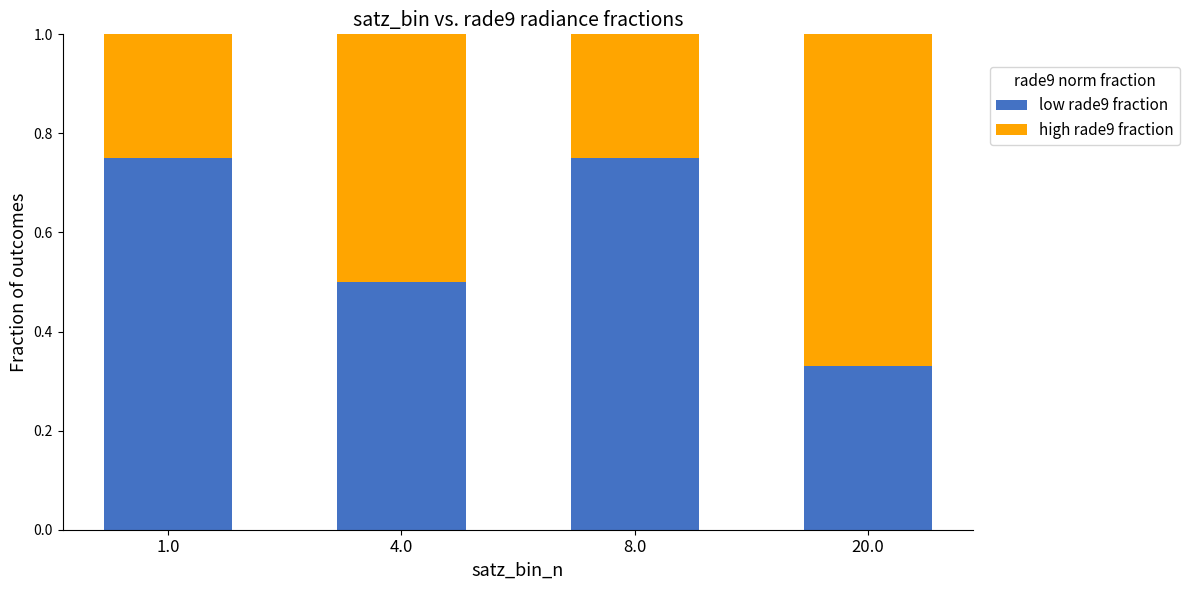

What is the difference between the low rade9 fraction values at 8.0 and 20.0?

0.4